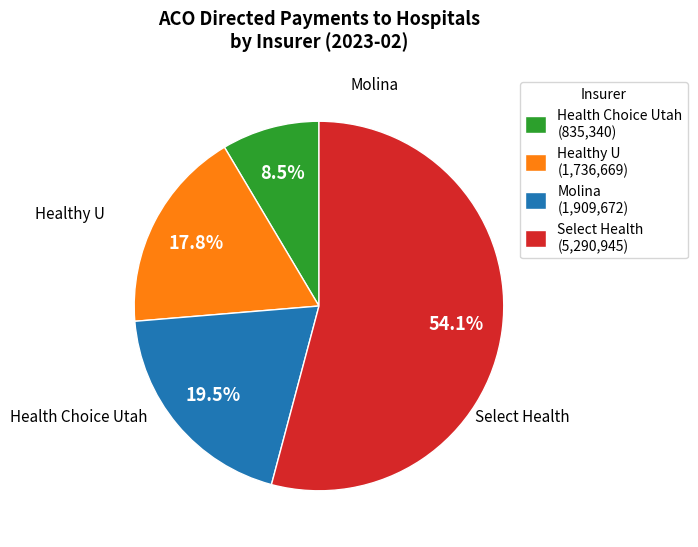

How much of the chart is everything except Molina (1,909,672)?

80.5%